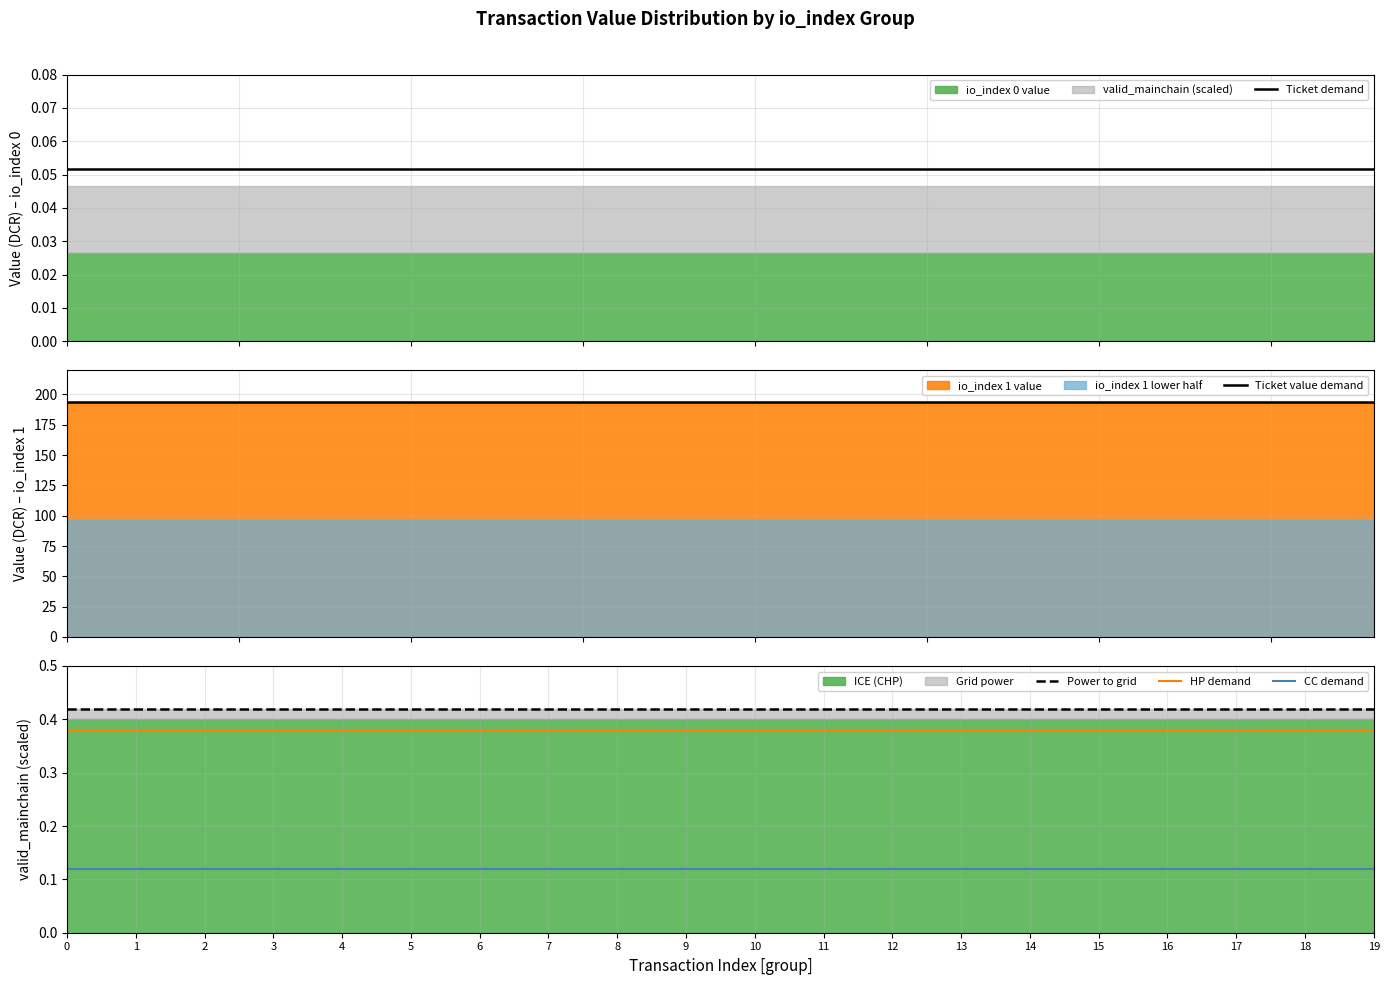

True or false: HP demand and CC demand intersect in this chart.

False